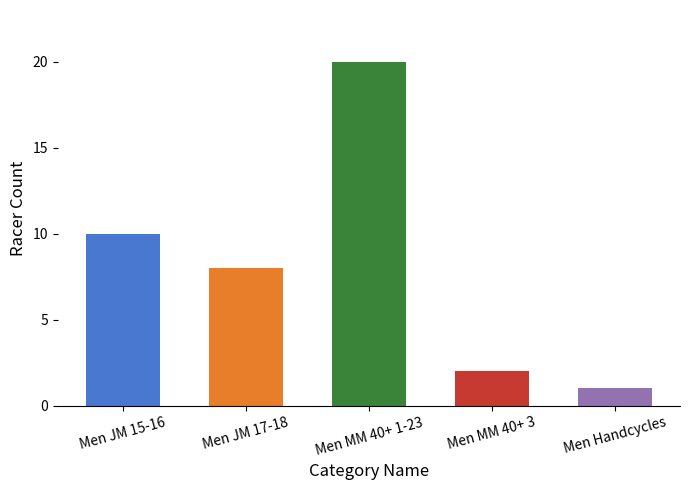

Are the bars horizontal?

No